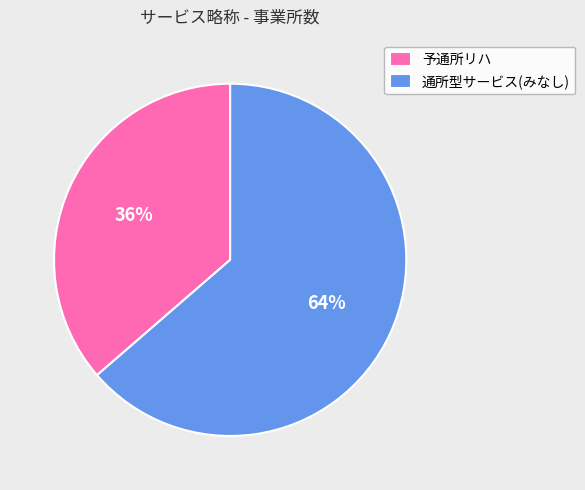

Which slice is the smallest?

予通所リハ